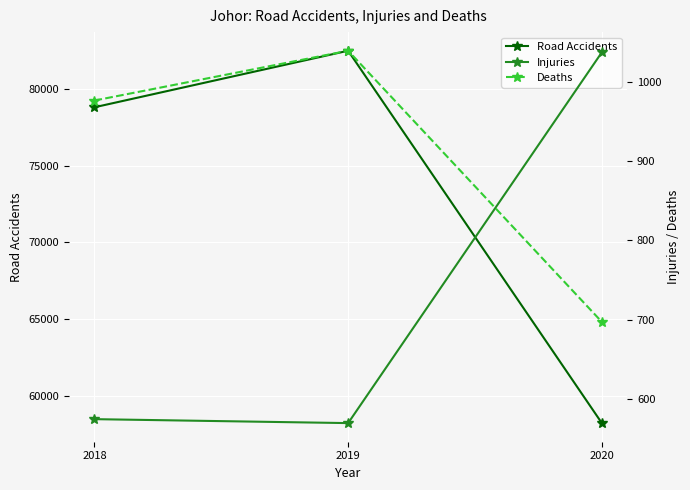

At which label does Injuries first exceed 574?

2020